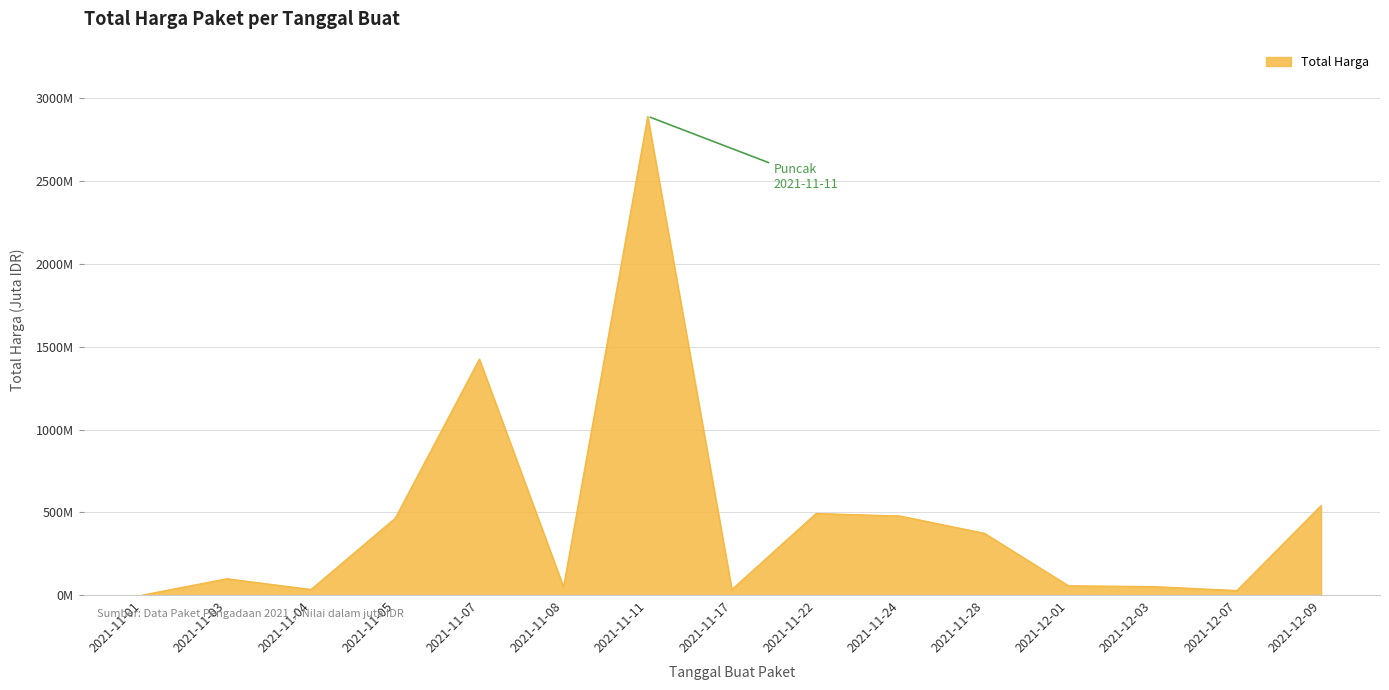

Rank the categories by value from highest to lowest.

2021-11-11, 2021-11-07, 2021-12-09, 2021-11-22, 2021-11-24, 2021-11-05, 2021-11-28, 2021-11-03, 2021-12-01, 2021-12-03, 2021-11-08, 2021-11-17, 2021-11-04, 2021-12-07, 2021-11-01